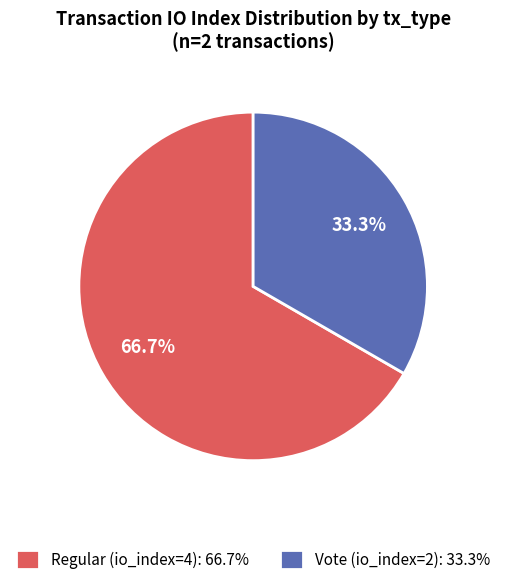

Approximately how many times larger is the value at Regular (io_index=4) compared to Vote (io_index=2)?

2.0